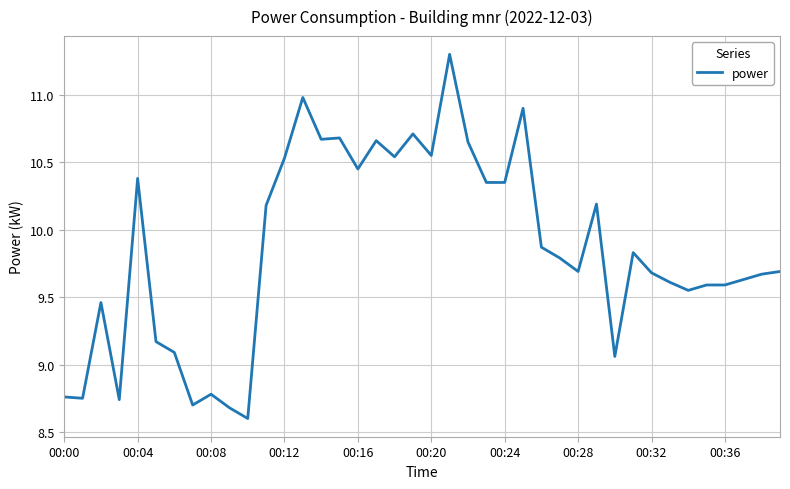

What is the smallest value displayed?

8.6